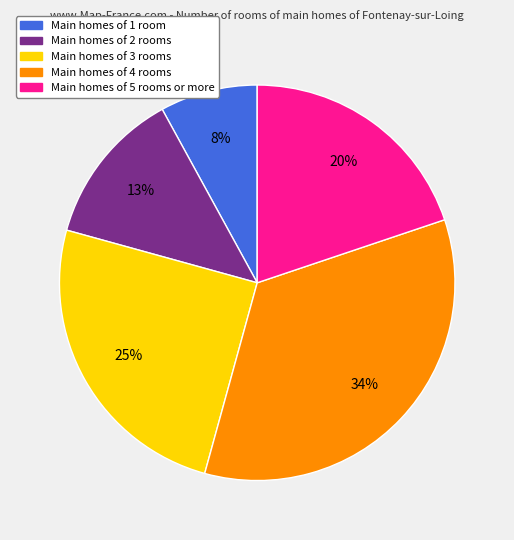

To the nearest percent, what is the difference between the largest and smallest slice percentages?

26%